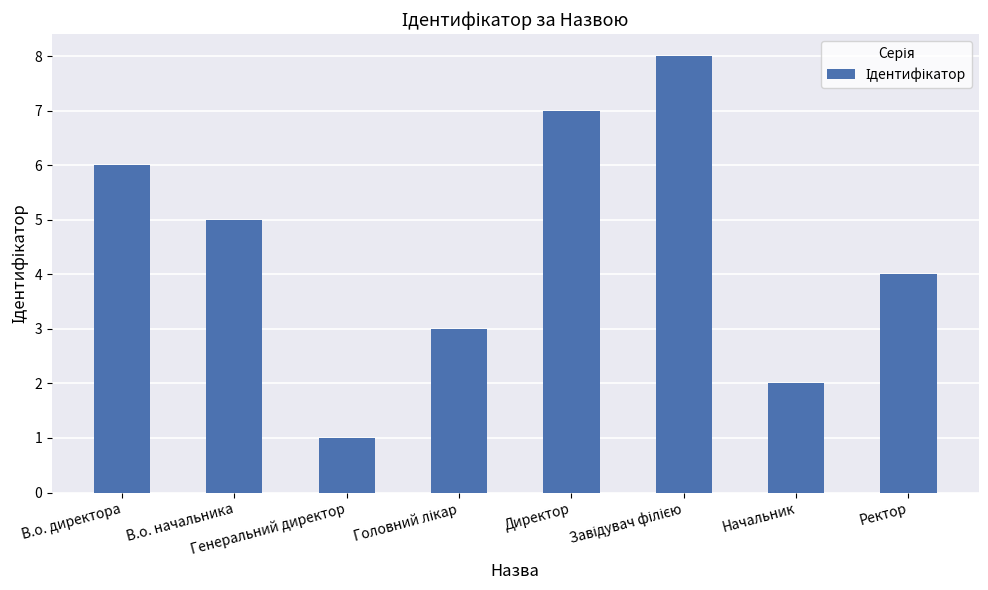

What is the difference between the second highest and second lowest values?

5